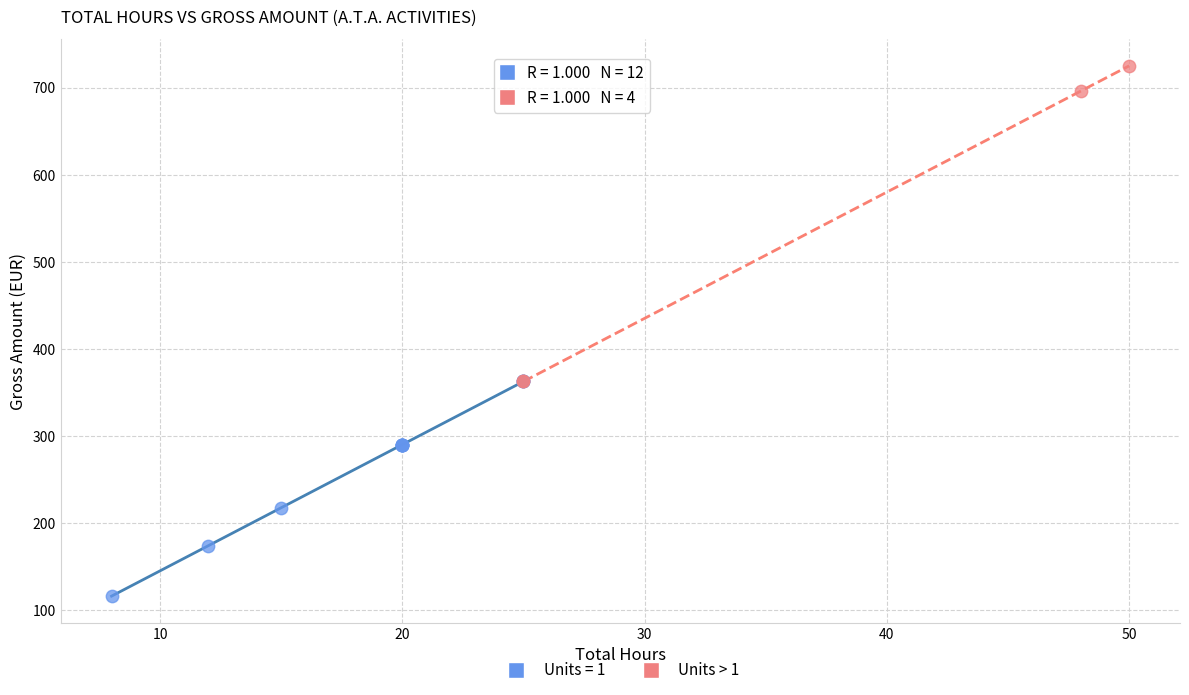

Which series has the largest Y range (max minus min)?

Units > 1